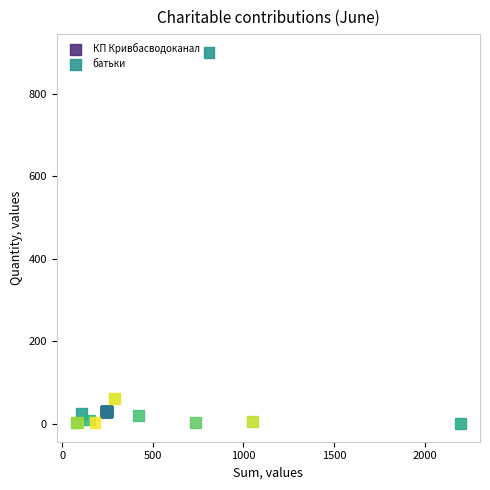

Which series reaches the maximum Y coordinate?

батьки